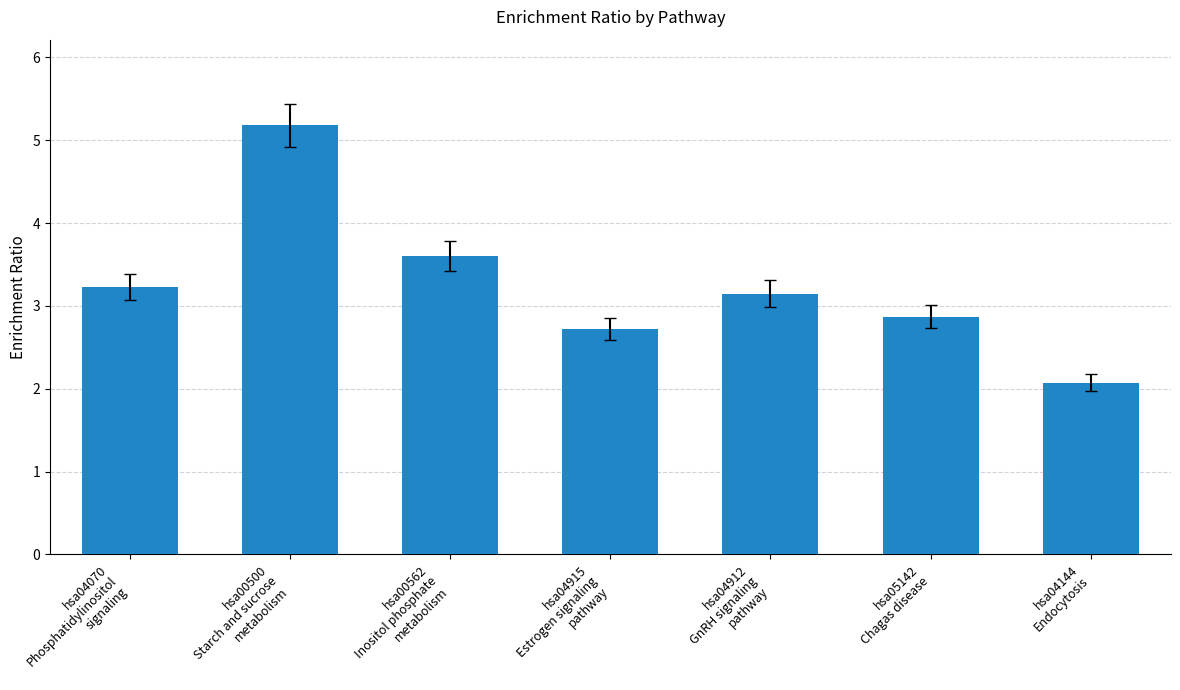

List the labels in order of value, largest first.

hsa00500
Starch and sucrose
metabolism, hsa00562
Inositol phosphate
metabolism, hsa04070
Phosphatidylinositol
signaling, hsa04912
GnRH signaling
pathway, hsa05142
Chagas disease, hsa04915
Estrogen signaling
pathway, hsa04144
Endocytosis